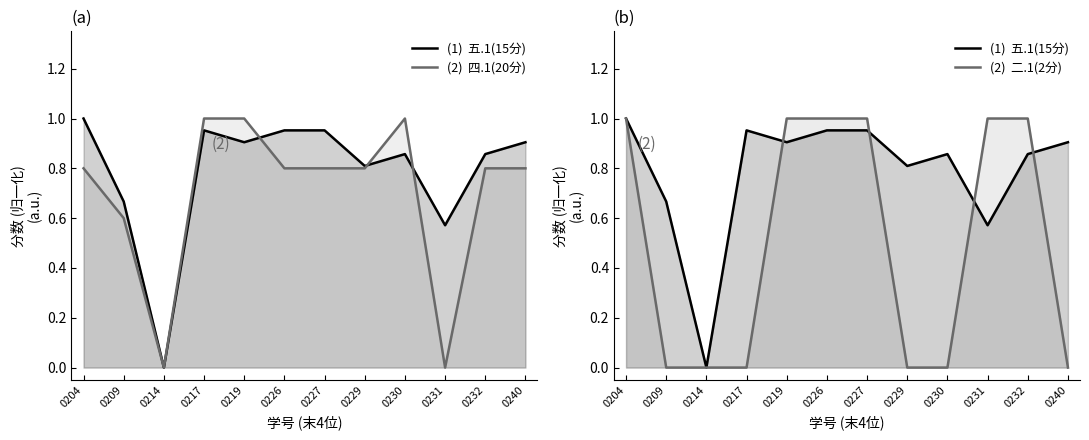

Count the 二.1(2分) values in the range 0 to 1.

12